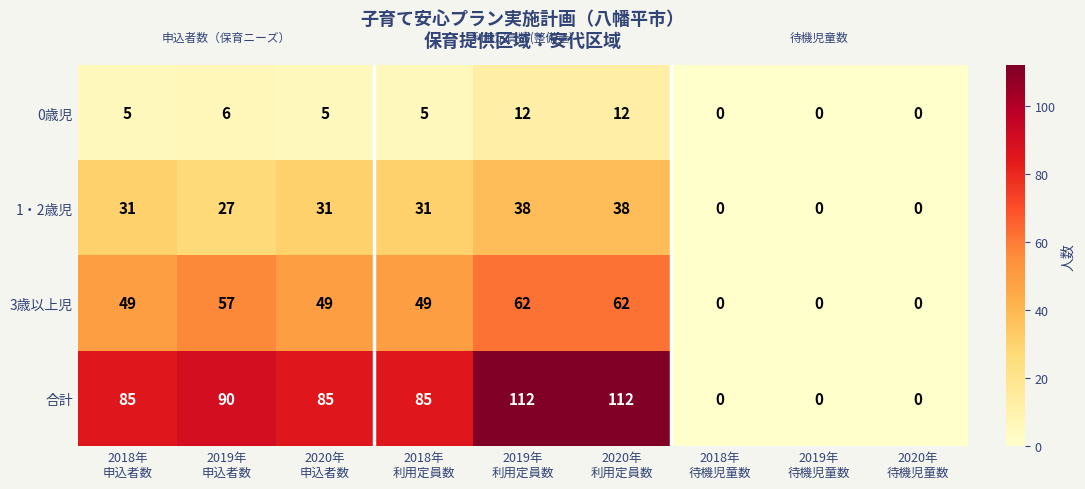

Count the 1・2歳児 values in the range 0 to 31.

7